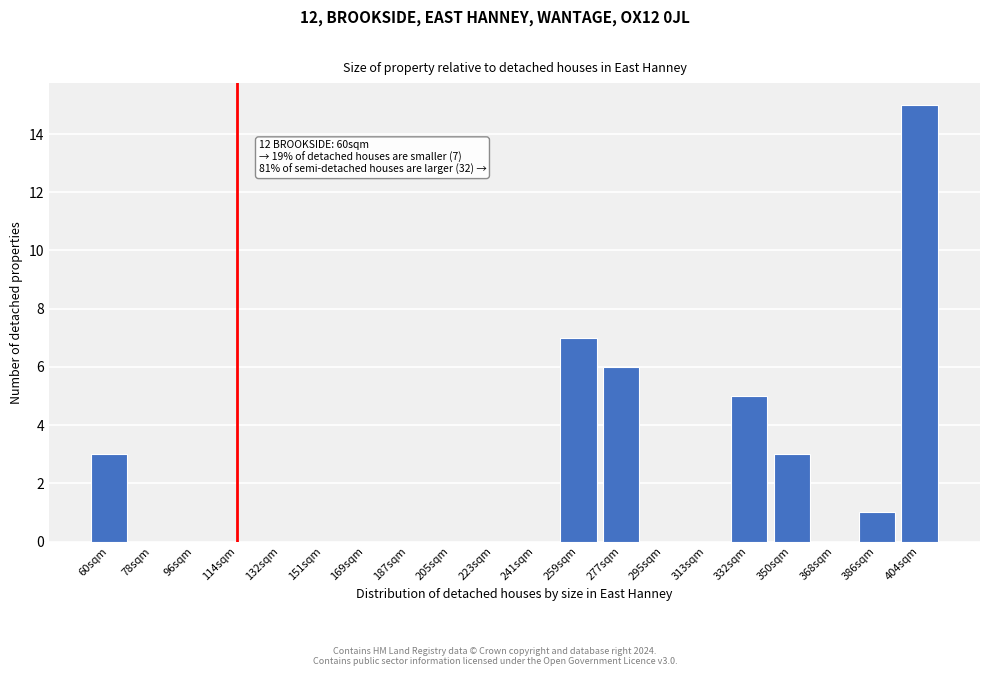

Reading left to right, list all the values displayed in this chart.

60sqm=3	78sqm=0	96sqm=0	114sqm=0	132sqm=0	151sqm=0	169sqm=0	187sqm=0	205sqm=0	223sqm=0	241sqm=0	259sqm=7	277sqm=6	295sqm=0	313sqm=0	332sqm=5	350sqm=3	368sqm=0	386sqm=1	404sqm=15